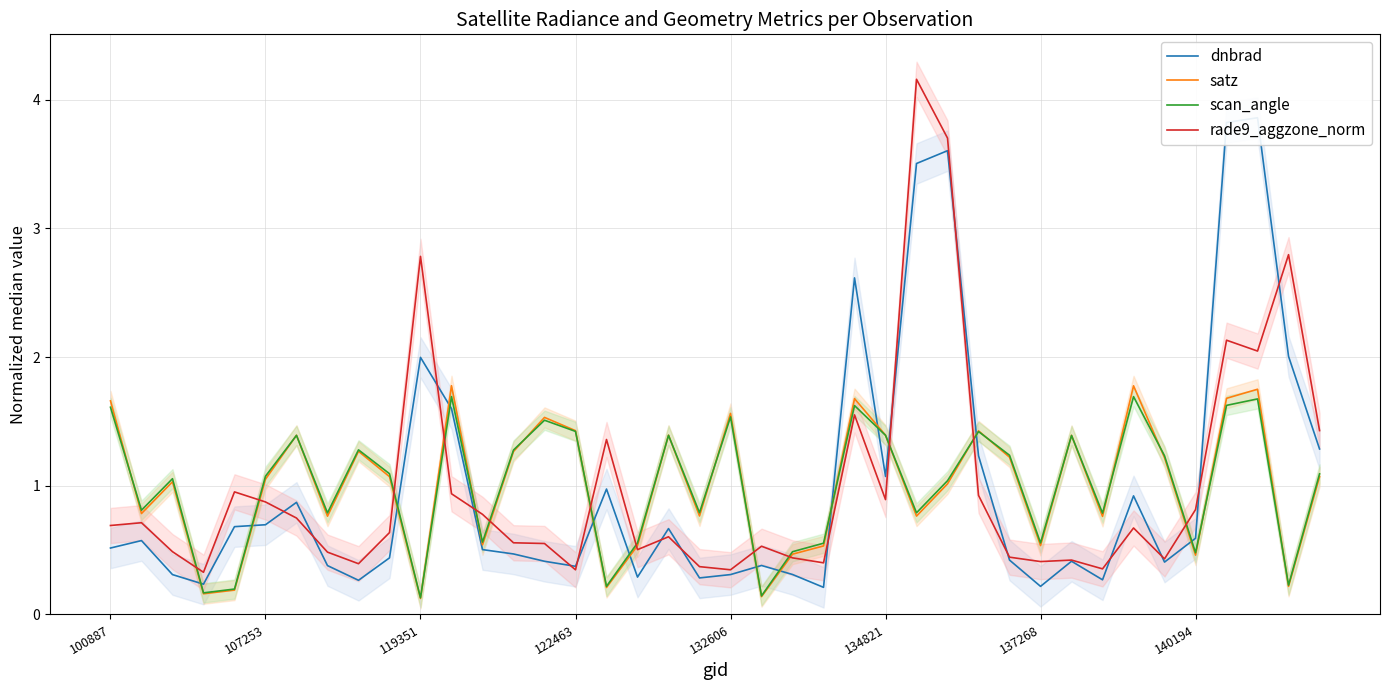

At which label does rade9_aggzone_norm reach its peak?

26